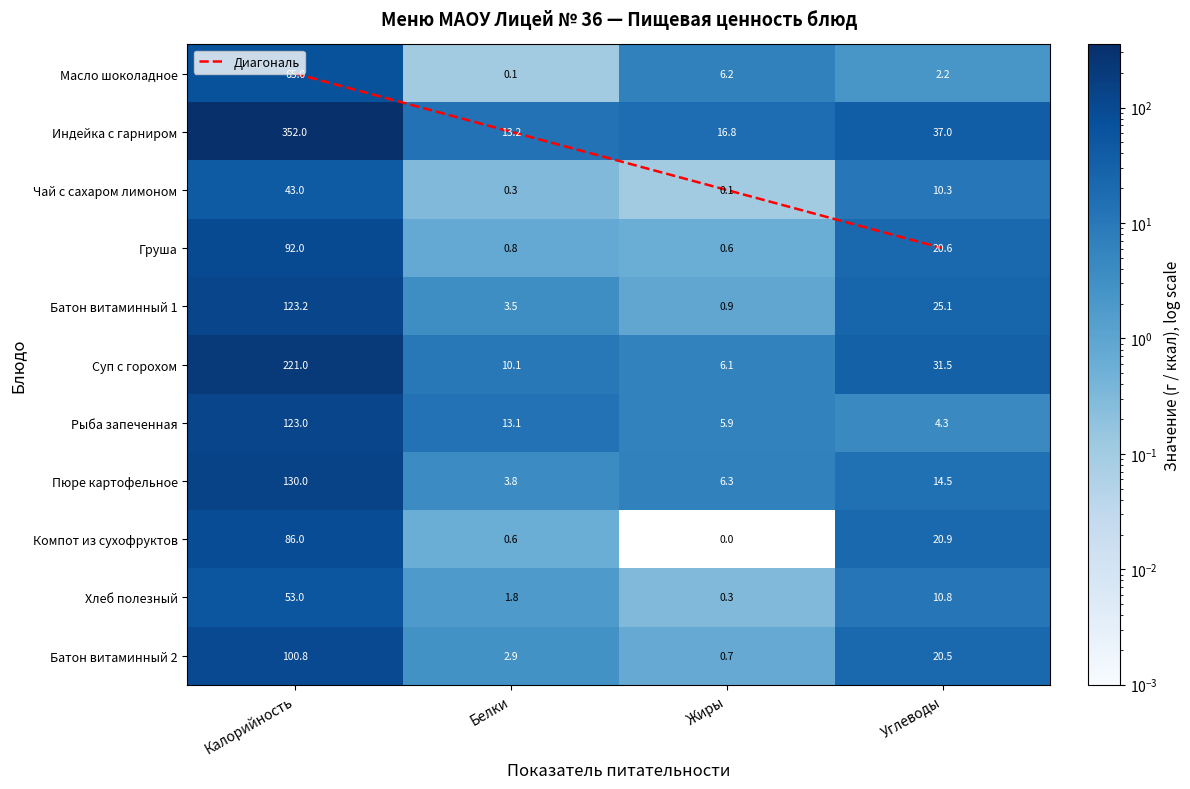

What is the difference between the second highest and minimum values in the Масло шоколадное series?

6.1